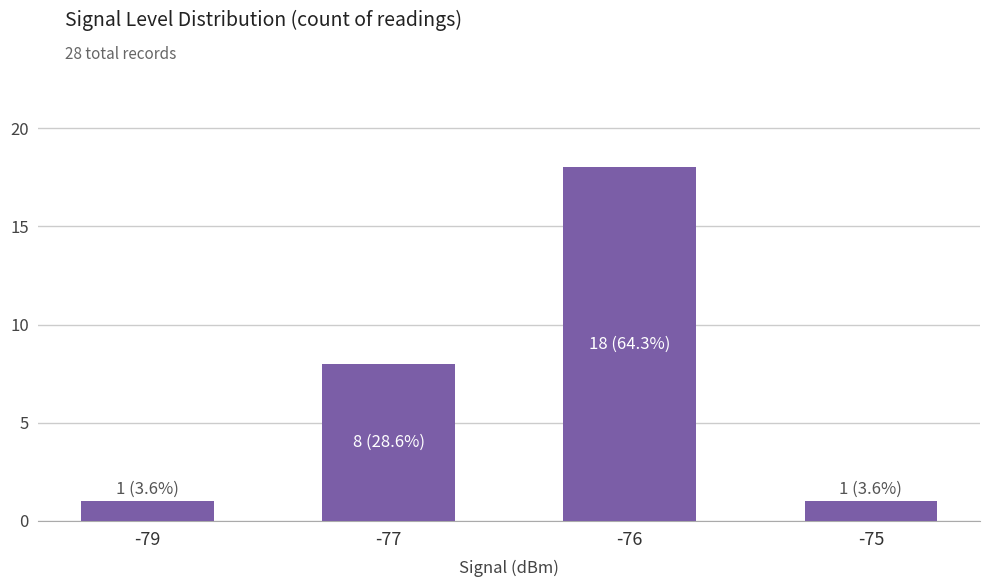

At which label is the value closest to 9?

-77